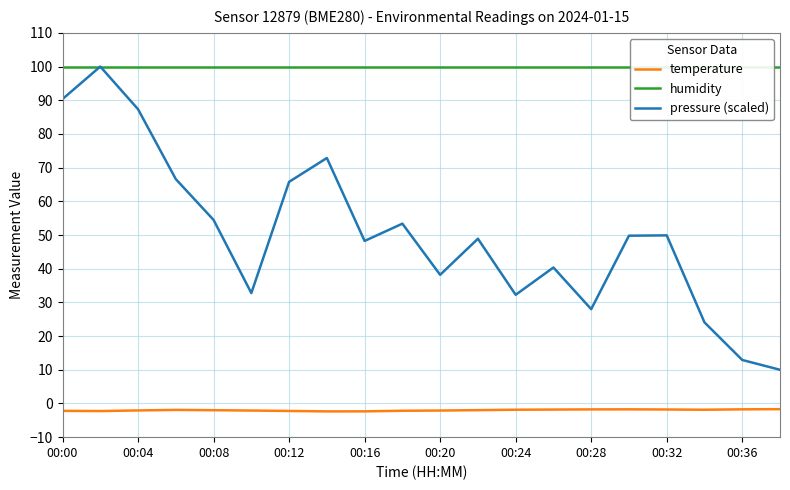

How many values in the pressure (scaled) series exceed 49?

10